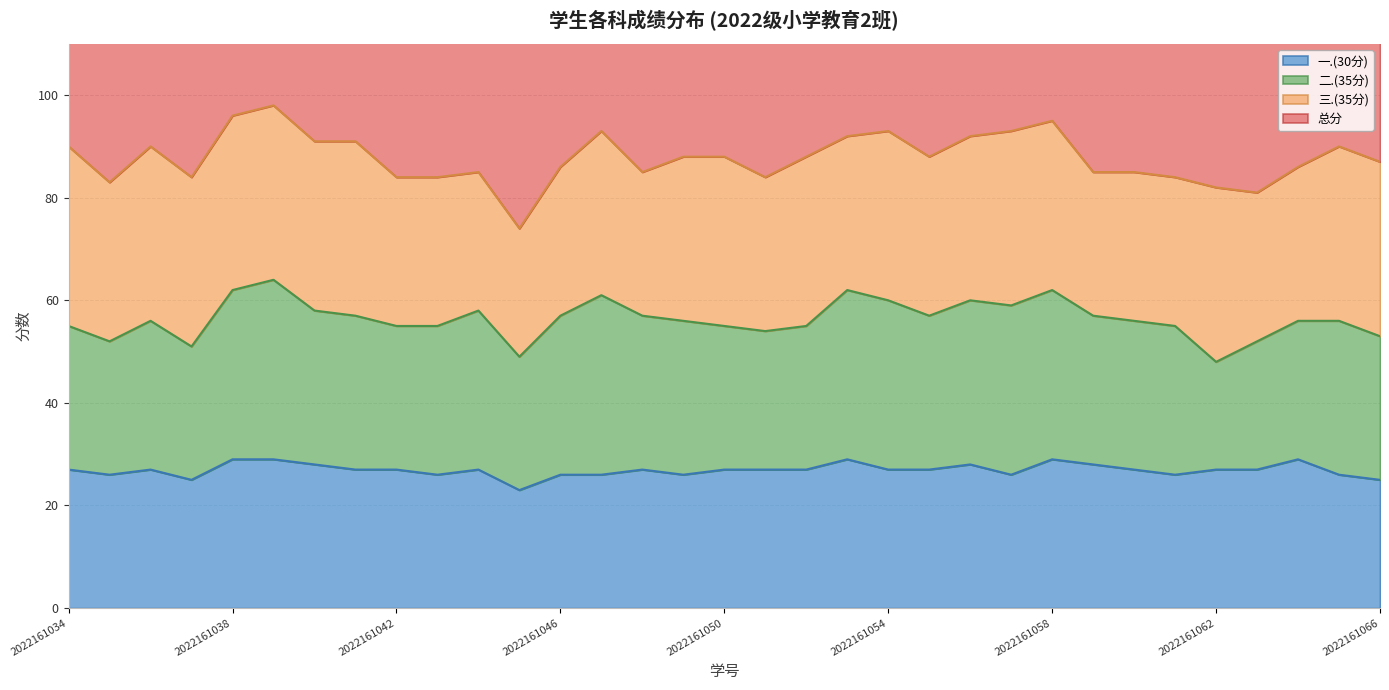

In 一.(30分), how many points are higher than both neighbors (excluding endpoints)?

7